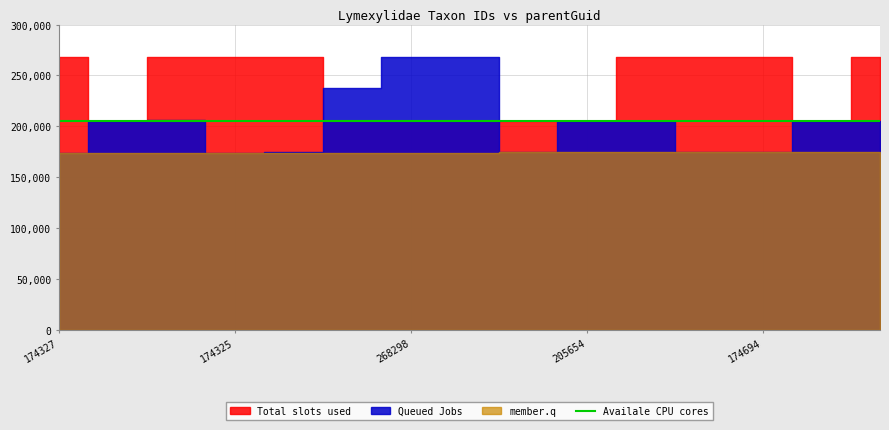

At which label does member.q reach its minimum?

174325